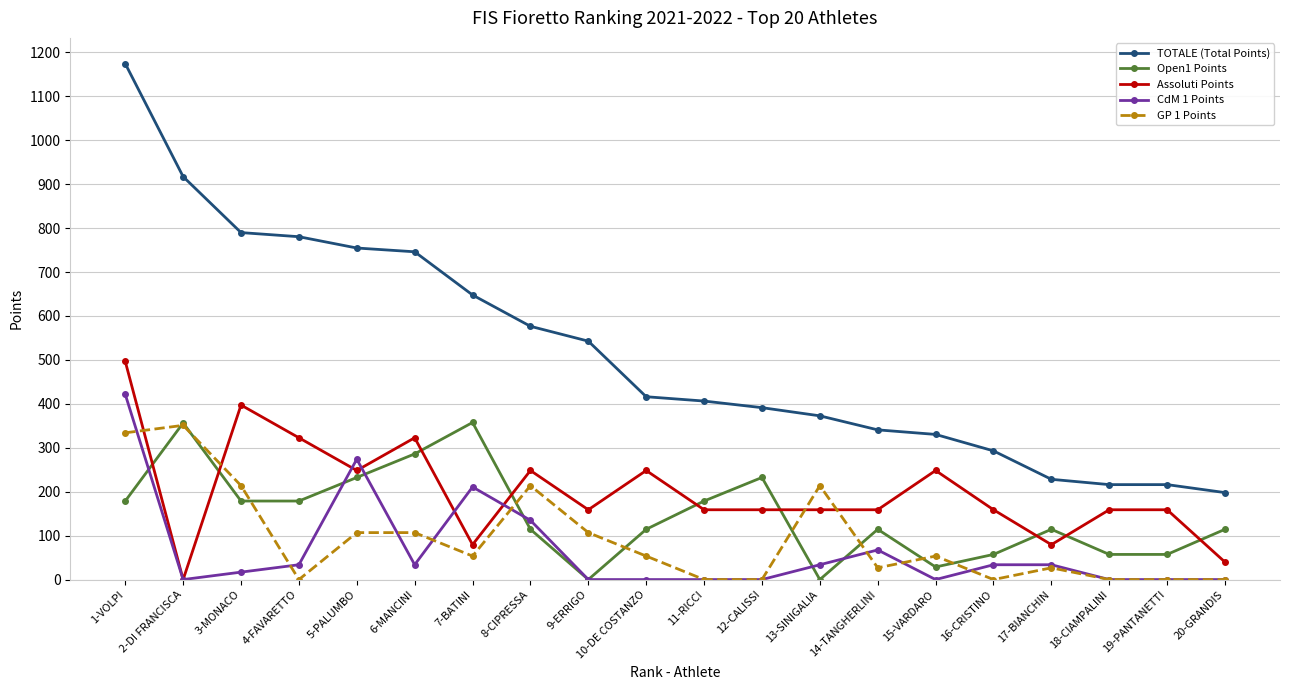

Is this an area chart (filled region under the line)?

No